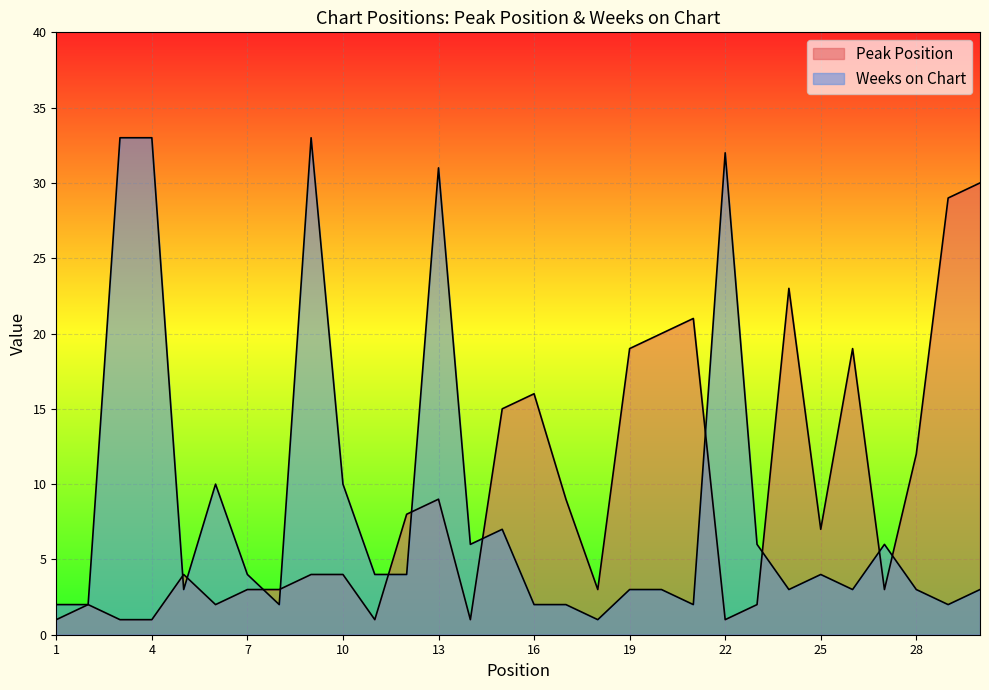

What is the difference between the maximum and second lowest values in the Weeks on Chart series?

31